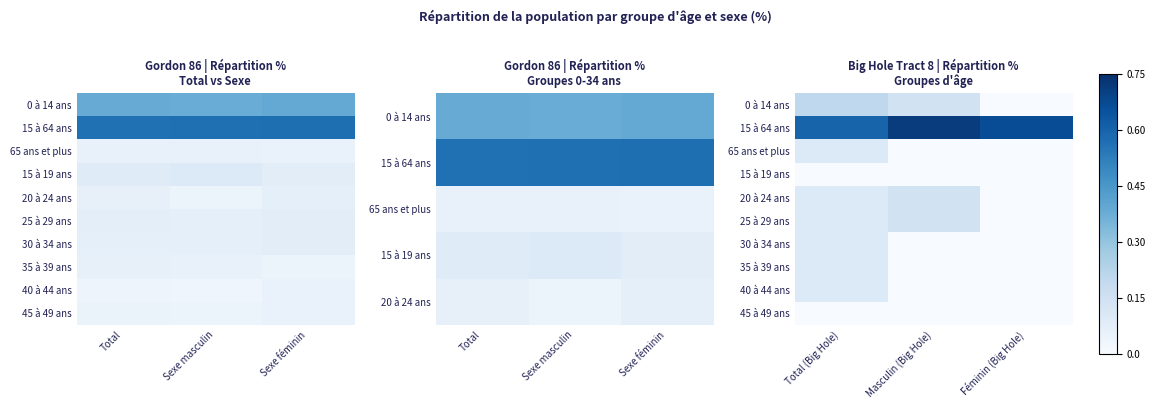

Which has a higher value, Total (Big Hole) or Masculin (Big Hole)?

Total (Big Hole)